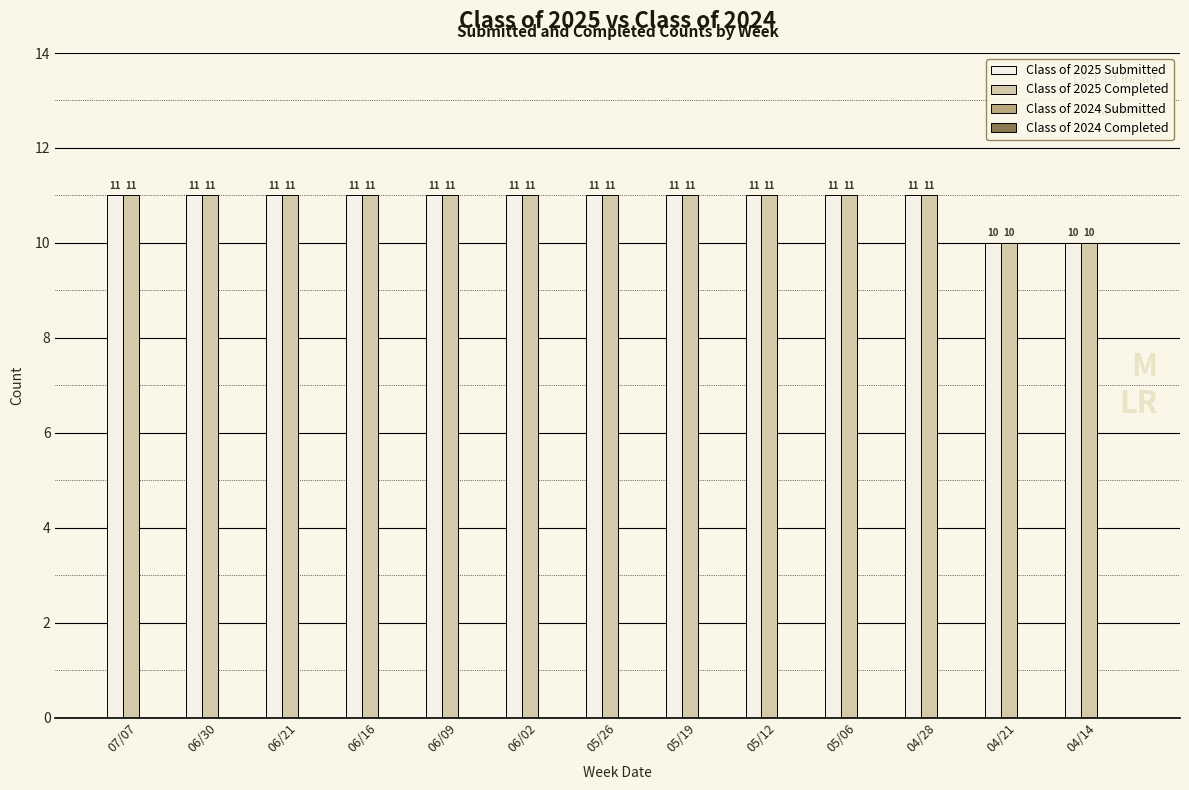

What is the spread (max minus min) of values at 06/09?

0